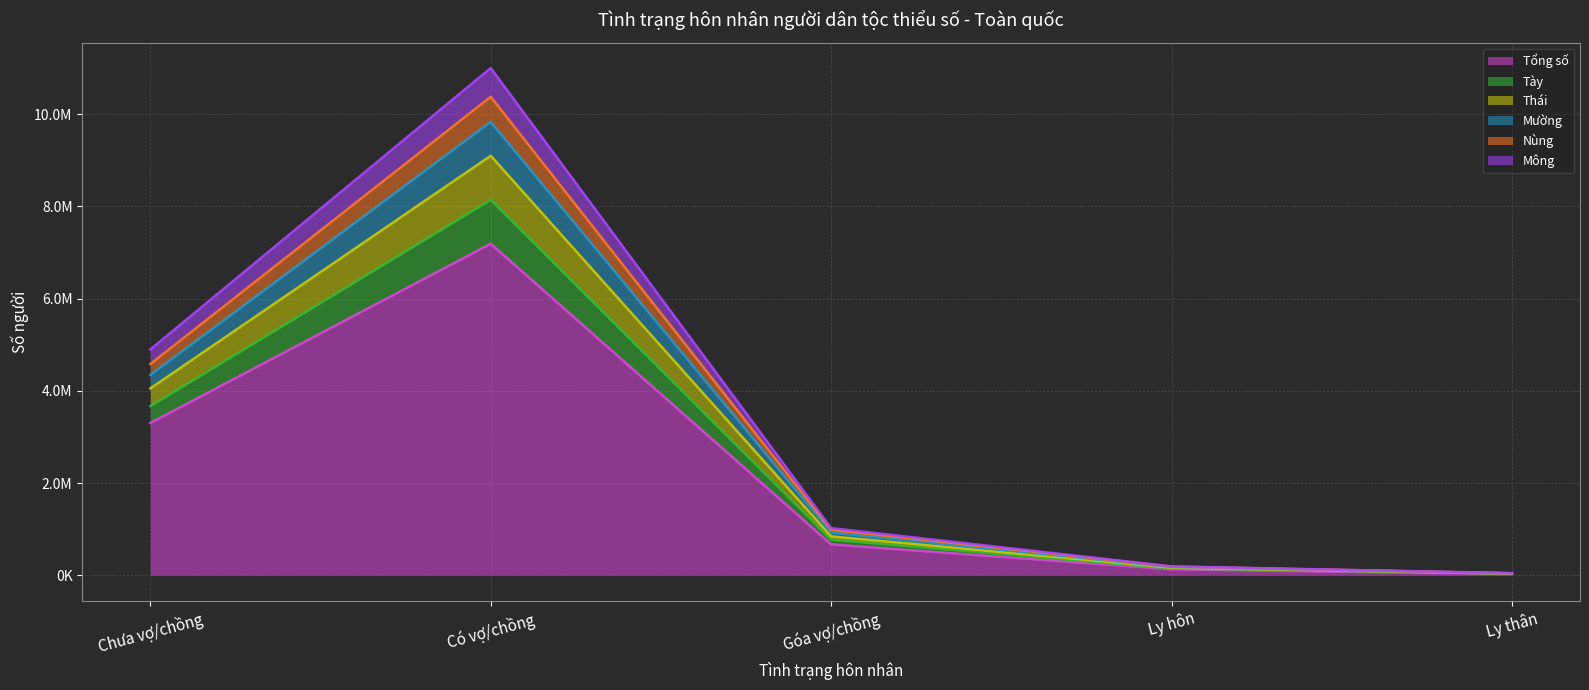

How many lines are shown in the chart?

6